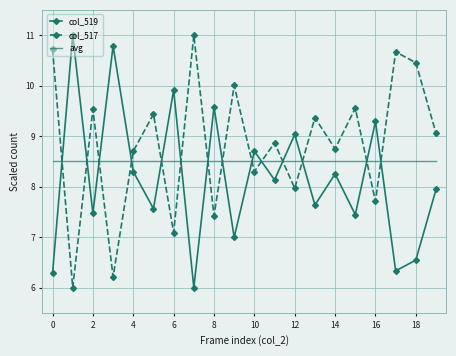

What is the difference between the maximum and minimum values in the col_519 series?

5.0